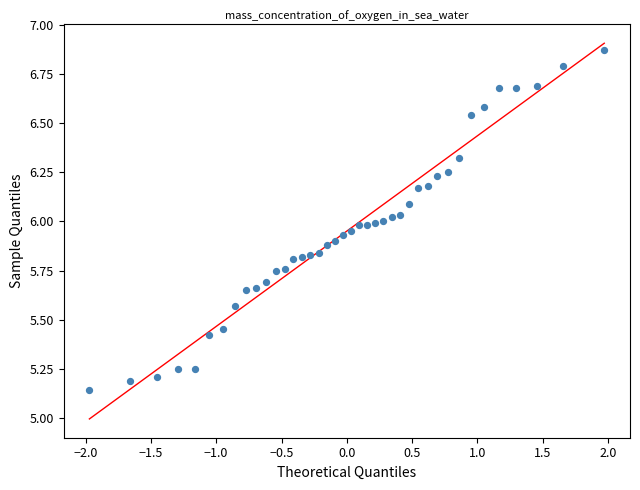

What is the range of Y values (max minus min)?

1.7